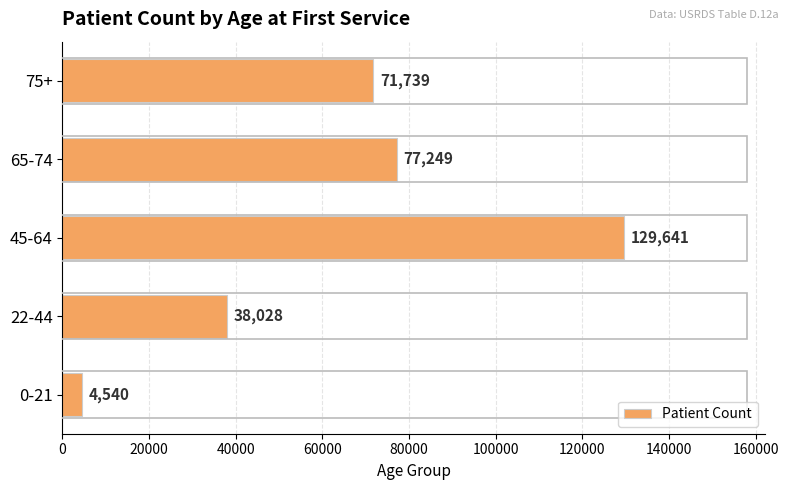

The value at 65-74 is 77249. True or false?

True